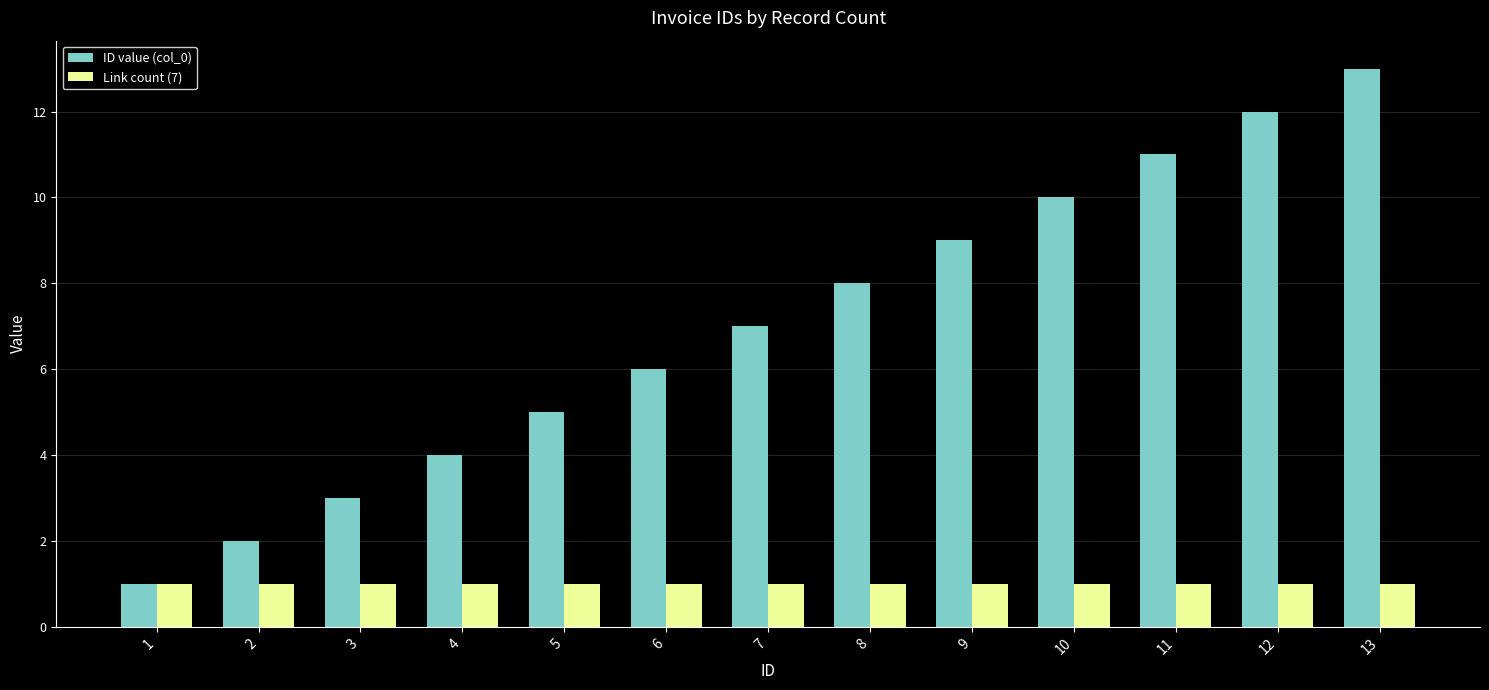

What is the difference between the maximum and second lowest values in the ID value (col_0) series?

11